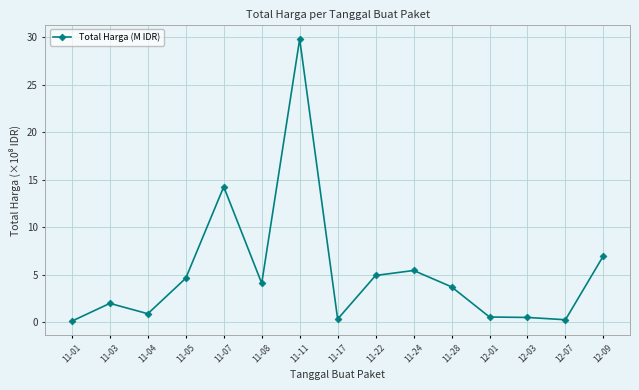

What is the smallest value displayed?

0.1